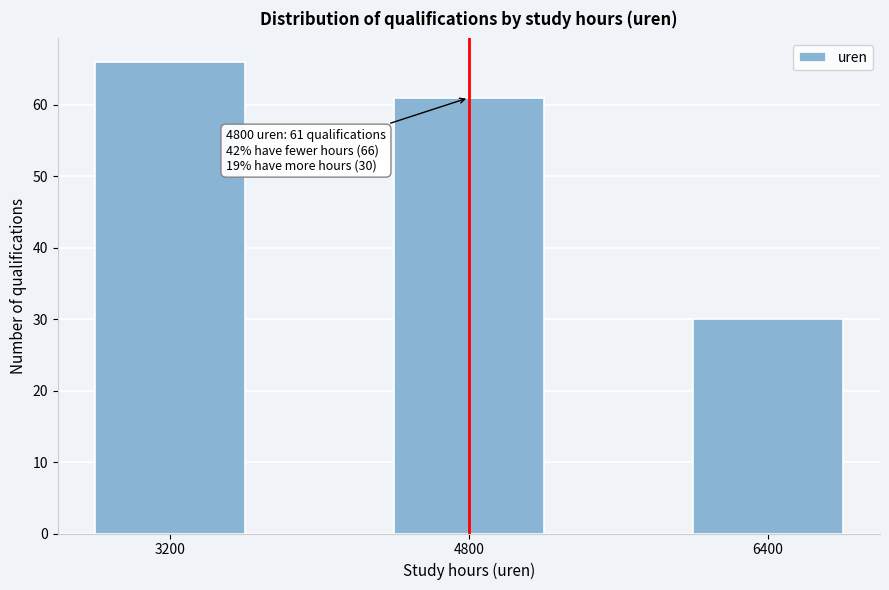

Reading left to right, transcribe all the data shown in this chart.

3200=66	4800=61	6400=30